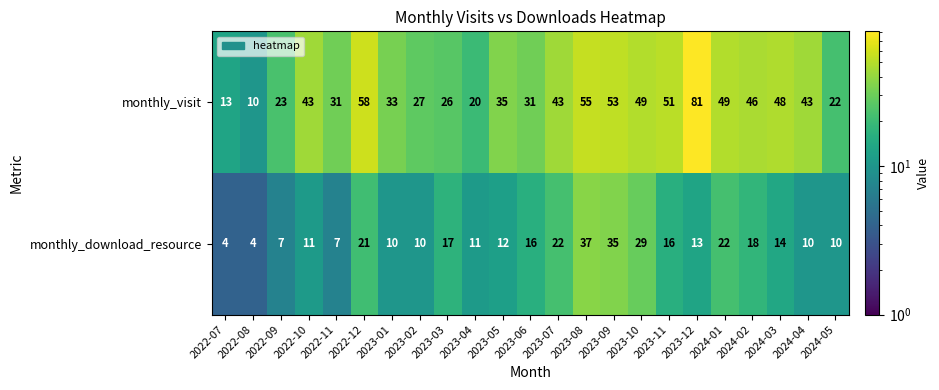

At which label is monthly_download_resource closest to 20?

2022-12